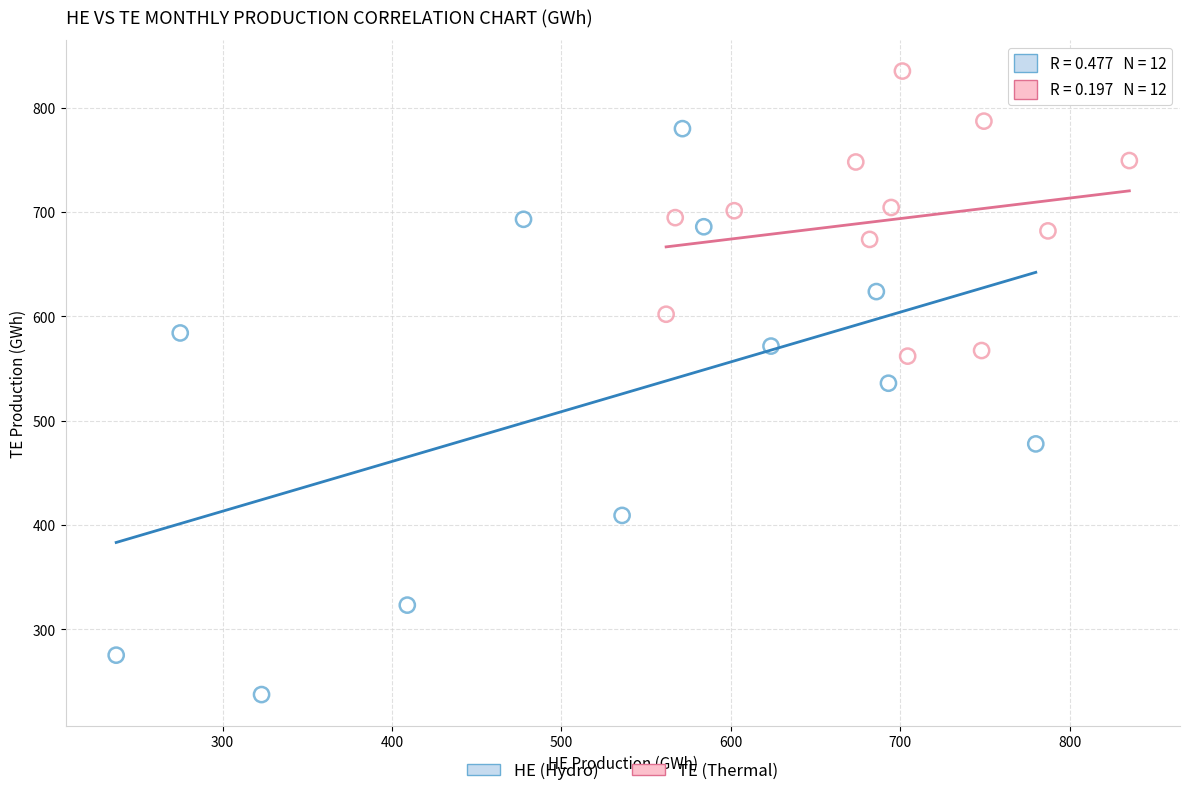

Which series contains the lowest Y value?

HE (Hydro)